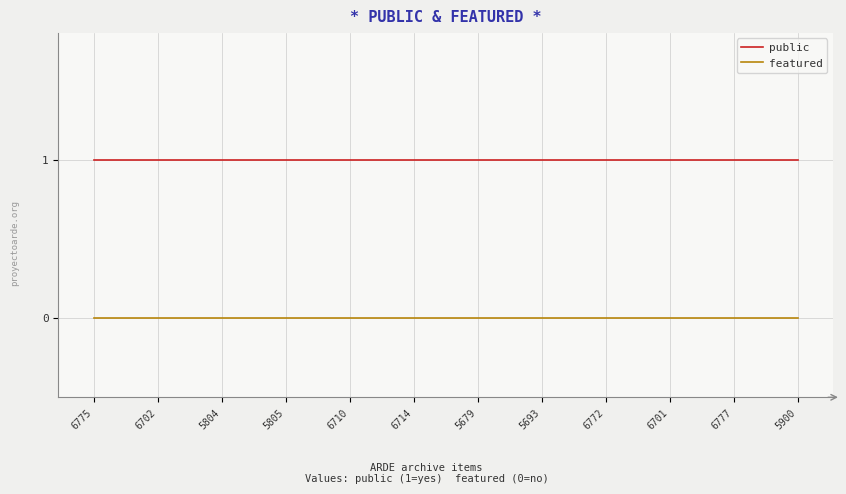

Reading left to right, extract all data points from this chart.

public: 6775=1	6702=1	5804=1	5805=1	6710=1	6714=1	5679=1	5693=1	6772=1	6701=1	6777=1	5900=1
featured: 6775=0	6702=0	5804=0	5805=0	6710=0	6714=0	5679=0	5693=0	6772=0	6701=0	6777=0	5900=0